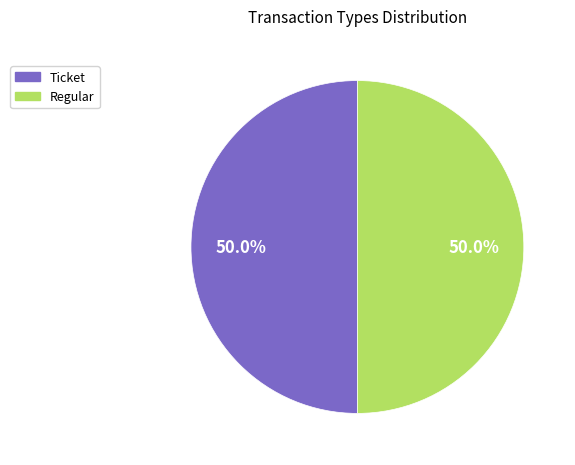

How many segments does this pie chart have?

2